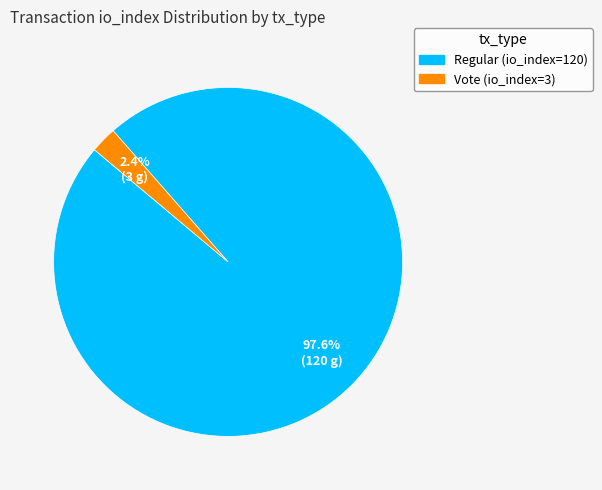

To the nearest percent, what is the difference between the Regular (io_index=120) and Vote (io_index=3) slice percentages?

95%